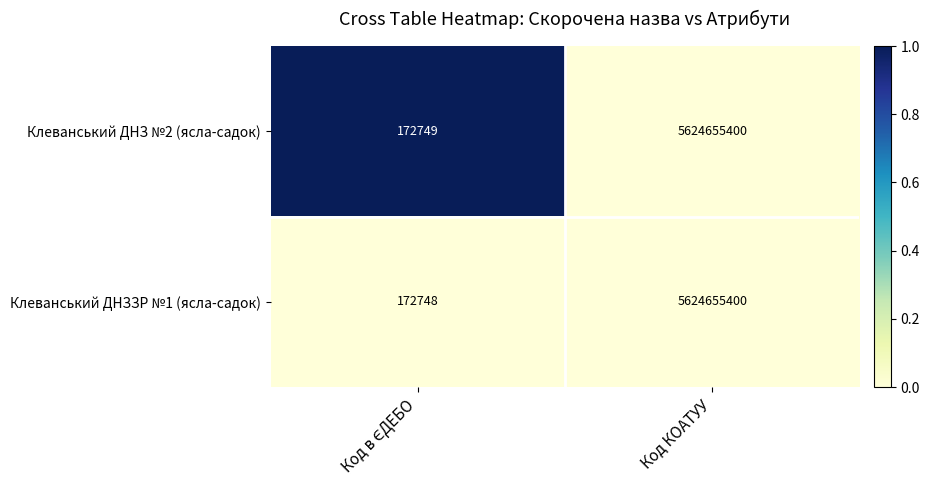

What is the sum of all Клеванський ДНЗ №2 (ясла-садок) values?

5624828149